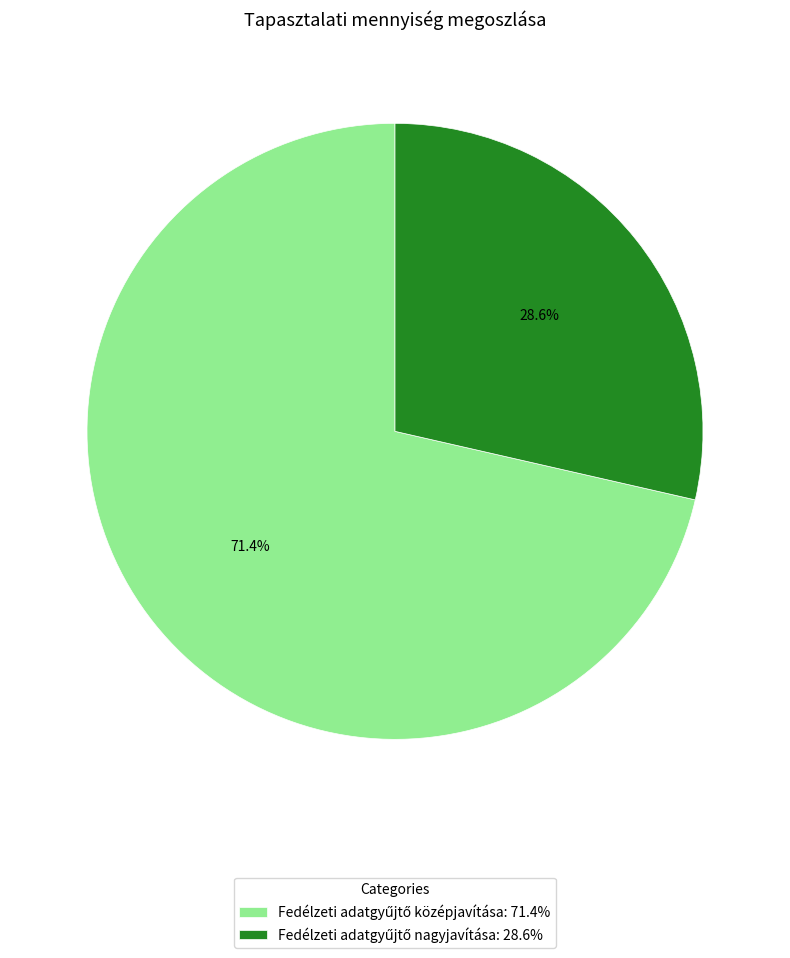

To the nearest percent, what is the difference between the largest and smallest slice percentages?

43%